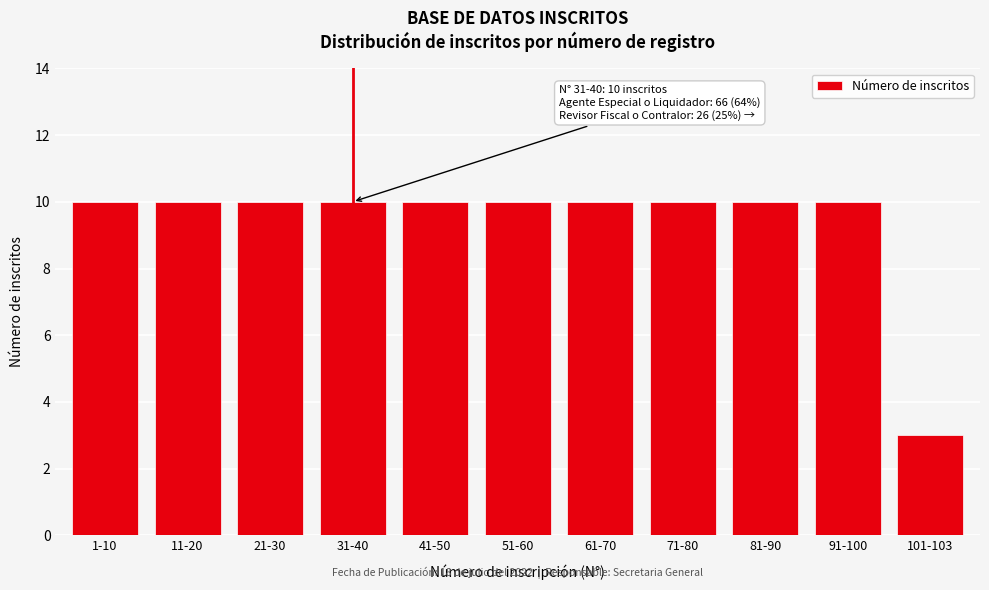

Reading left to right, what are all the values shown in this chart?

1-10=10	11-20=10	21-30=10	31-40=10	41-50=10	51-60=10	61-70=10	71-80=10	81-90=10	91-100=10	101-103=3